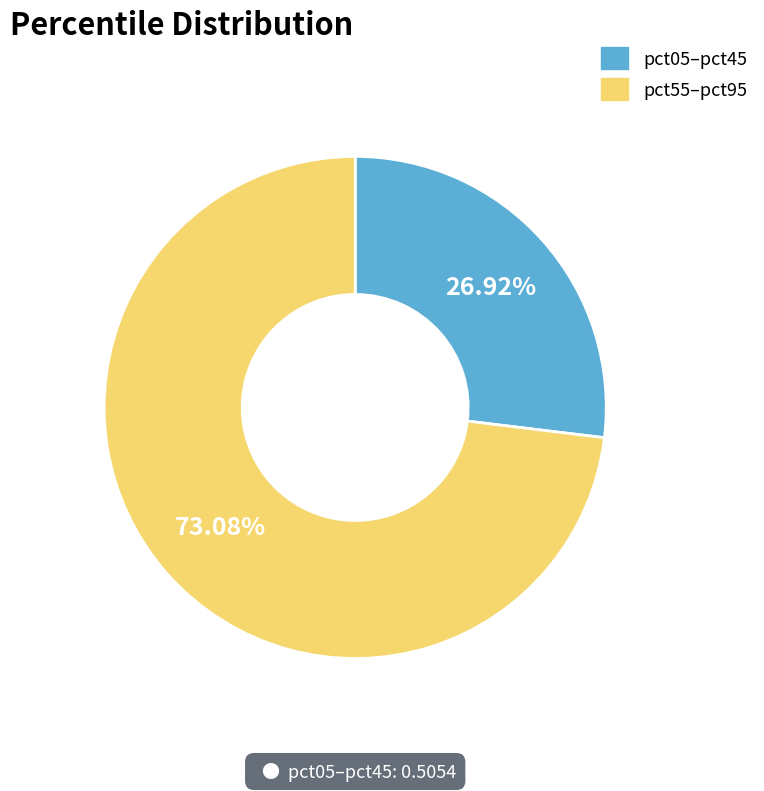

Is the sum of pct55–pct95 and pct05–pct45 greater than half?

Yes